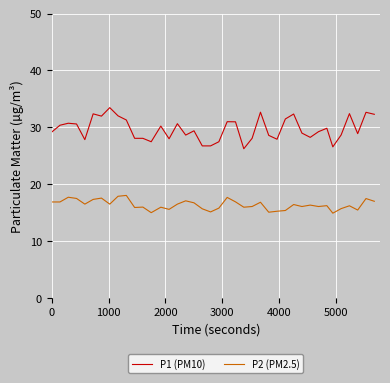

Which series has the widest spread of values?

P1 (PM10)